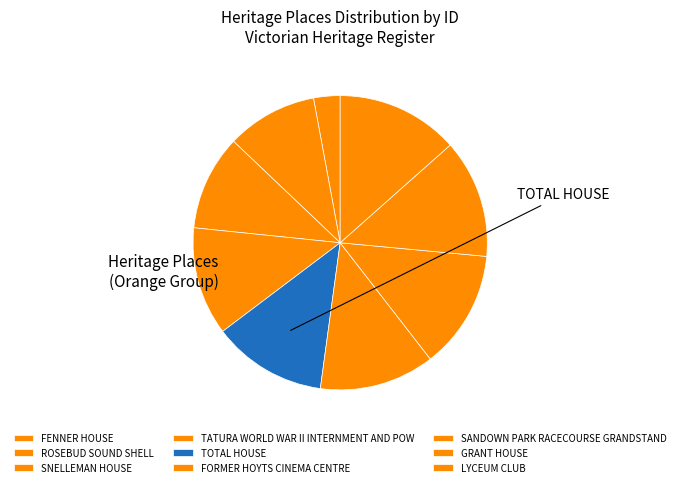

Count the number of slices in the pie.

9